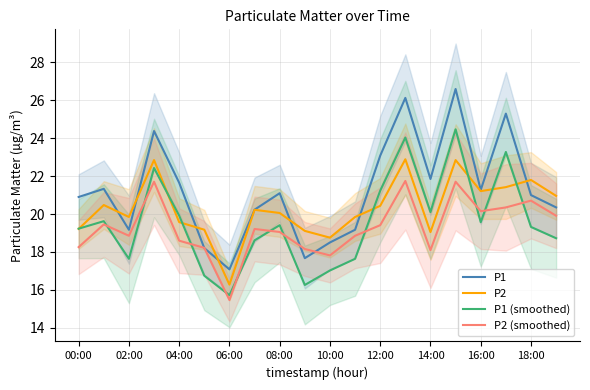

At which category does the chart reach its peak across all series?

15